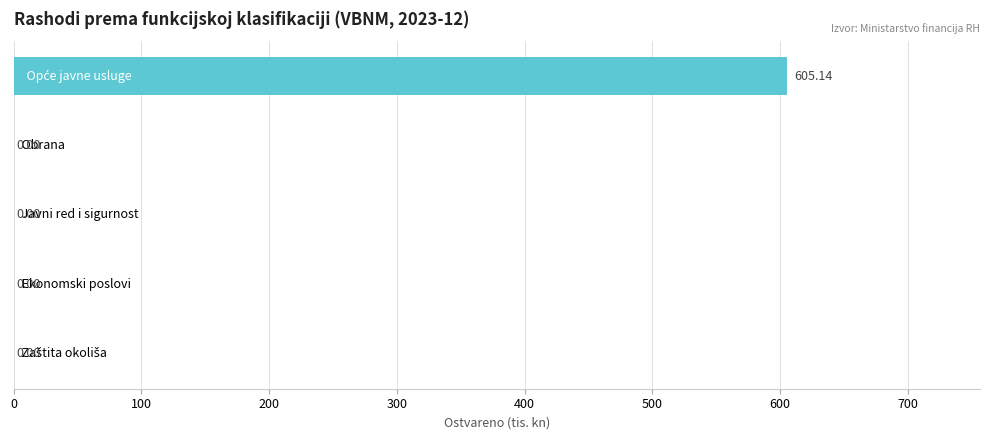

What is the sum of all values?

605.1